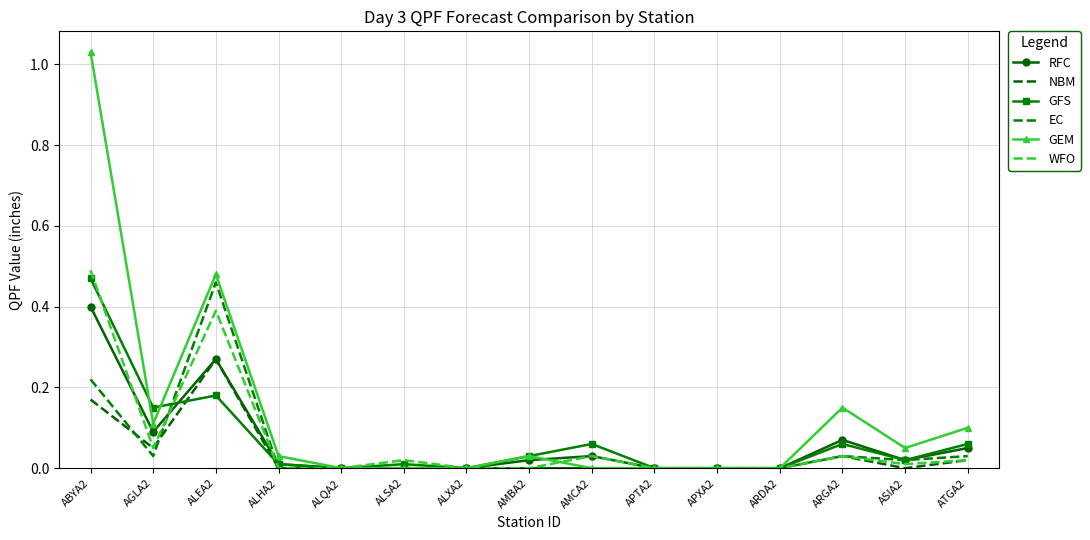

What is the sum of the EC values at ASIA2 and ARGA2?

0.1